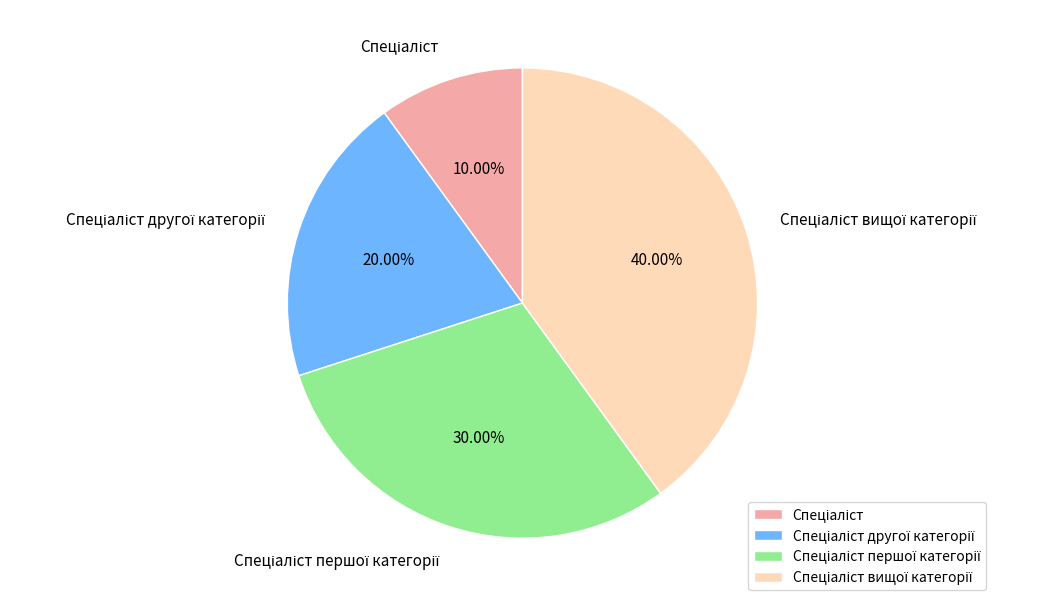

Does any single category account for the majority?

No